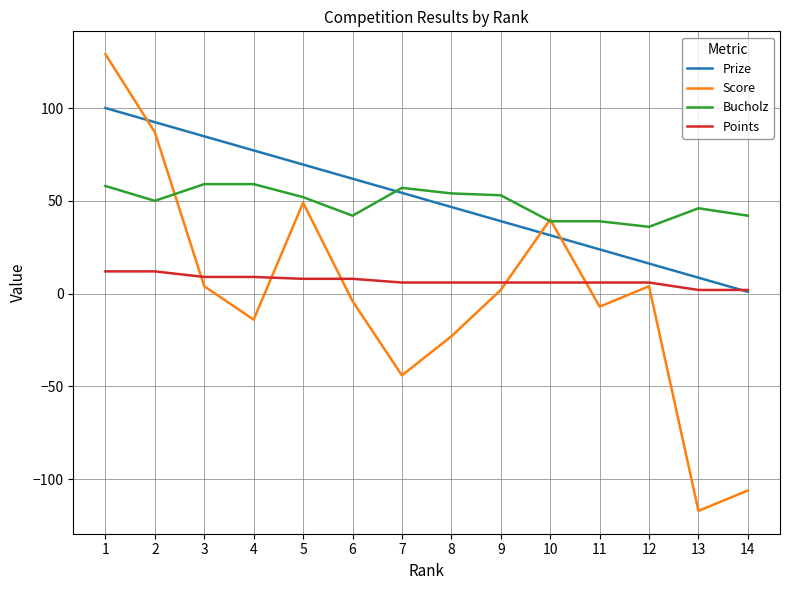

What is the difference between the Bucholz values at 13 and 8?

8.0